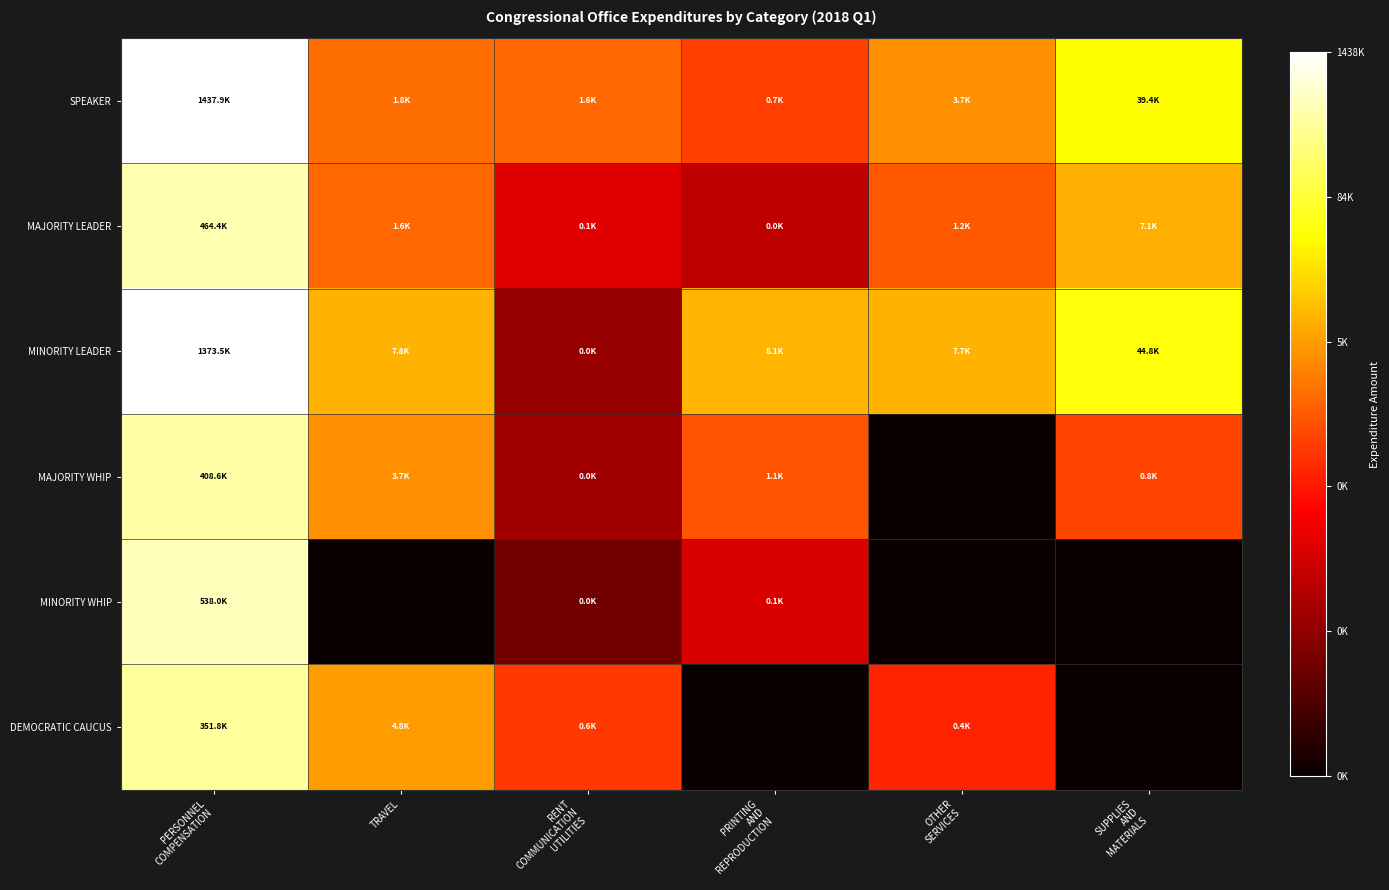

Reading left to right, extract all data points from this chart.

SPEAKER: PERSONNEL
COMPENSATION=14.2	TRAVEL=7.5	RENT
COMMUNICATION
UTILITIES=7.4	PRINTING
AND
REPRODUCTION=6.5	OTHER
SERVICES=8.2	SUPPLIES
AND
MATERIALS=10.6
MAJORITY LEADER: PERSONNEL
COMPENSATION=13.0	TRAVEL=7.4	RENT
COMMUNICATION
UTILITIES=4.6	PRINTING
AND
REPRODUCTION=3.8	OTHER
SERVICES=7.1	SUPPLIES
AND
MATERIALS=8.9
MINORITY LEADER: PERSONNEL
COMPENSATION=14.1	TRAVEL=9.0	RENT
COMMUNICATION
UTILITIES=3.0	PRINTING
AND
REPRODUCTION=9.0	OTHER
SERVICES=8.9	SUPPLIES
AND
MATERIALS=10.7
MAJORITY WHIP: PERSONNEL
COMPENSATION=12.9	TRAVEL=8.2	RENT
COMMUNICATION
UTILITIES=3.2	PRINTING
AND
REPRODUCTION=7.0	OTHER
SERVICES=0.0	SUPPLIES
AND
MATERIALS=6.6
MINORITY WHIP: PERSONNEL
COMPENSATION=13.2	TRAVEL=0.0	RENT
COMMUNICATION
UTILITIES=2.2	PRINTING
AND
REPRODUCTION=4.4	OTHER
SERVICES=0.0	SUPPLIES
AND
MATERIALS=0.0
DEMOCRATIC CAUCUS: PERSONNEL
COMPENSATION=12.8	TRAVEL=8.5	RENT
COMMUNICATION
UTILITIES=6.4	PRINTING
AND
REPRODUCTION=0.0	OTHER
SERVICES=6.0	SUPPLIES
AND
MATERIALS=0.0